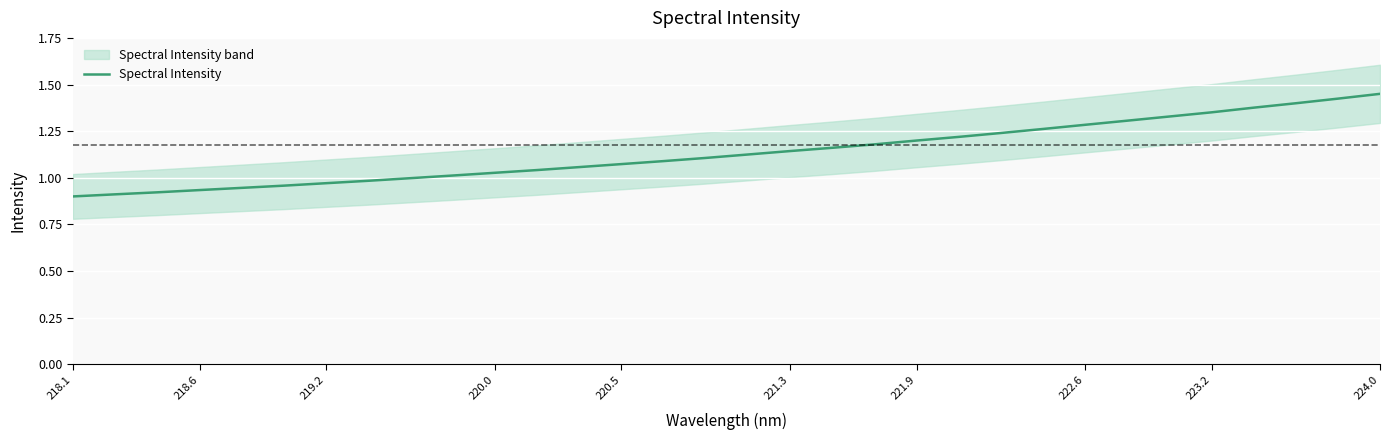

The Spectral Intensity series shows 0.8 at 221.9. True or false?

False